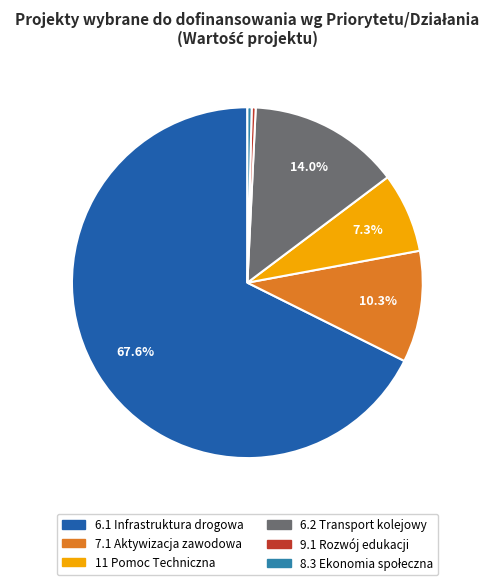

Is it true that 9.1 Rozwój edukacji is 0% of the pie?

True